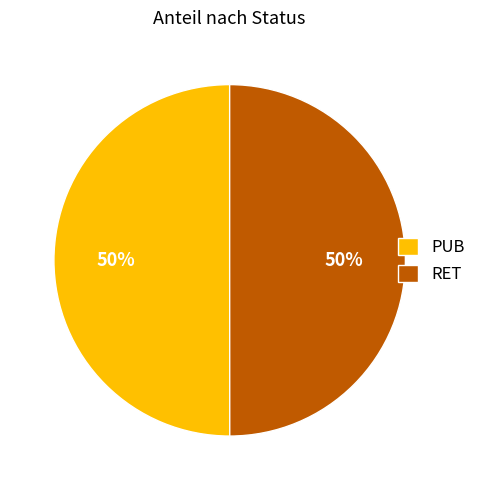

How many slices are in this pie chart?

2